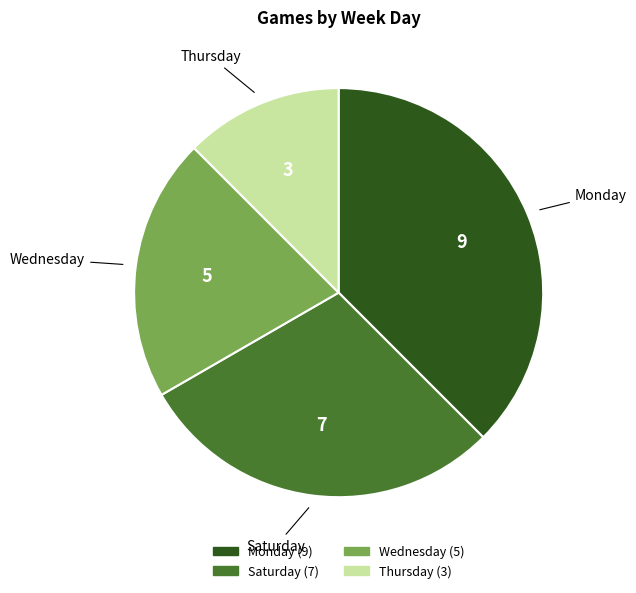

Is there a majority slice in this chart?

No